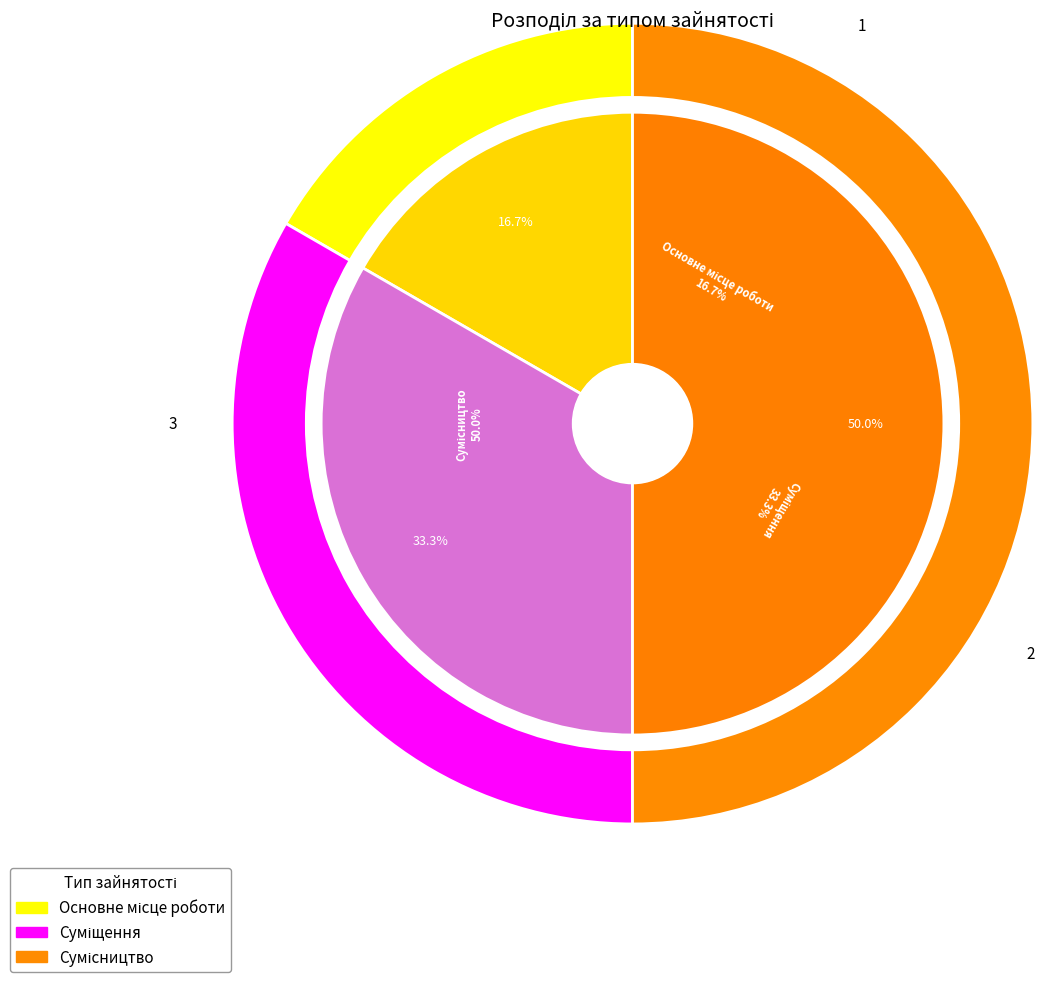

Rank the categories by value from lowest to highest.

Основне місце роботи, Суміщення, Сумісництво